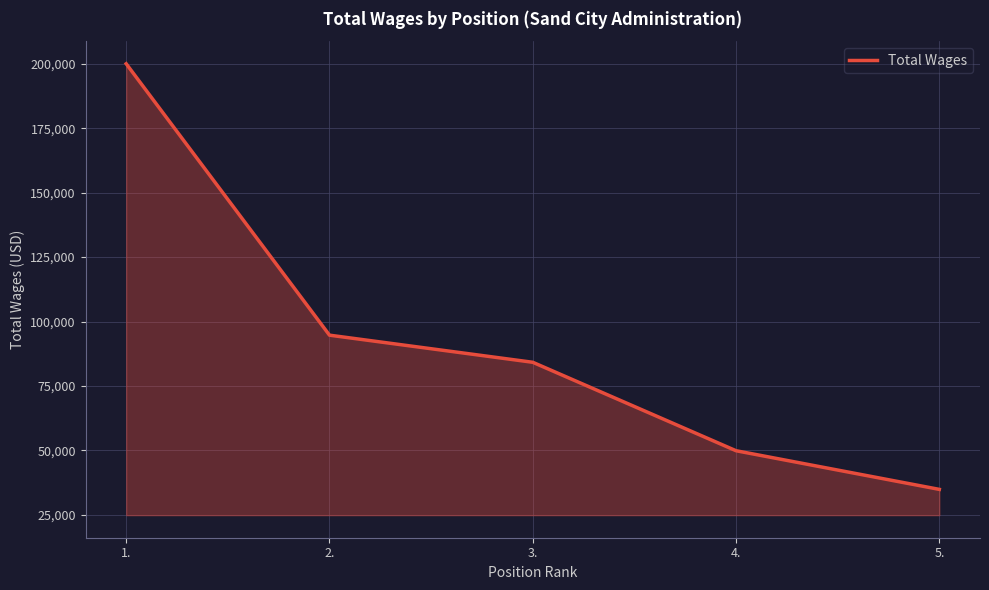

What is the sum of the values at 1. and 3.?

284230